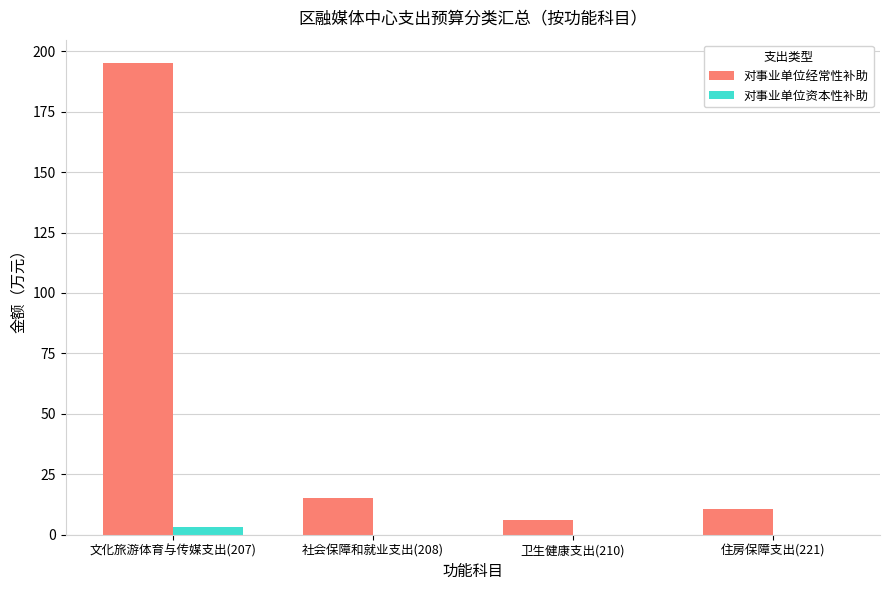

Between 社会保障和就业支出(208) and 卫生健康支出(210), which series saw the biggest shift?

对事业单位经常性补助